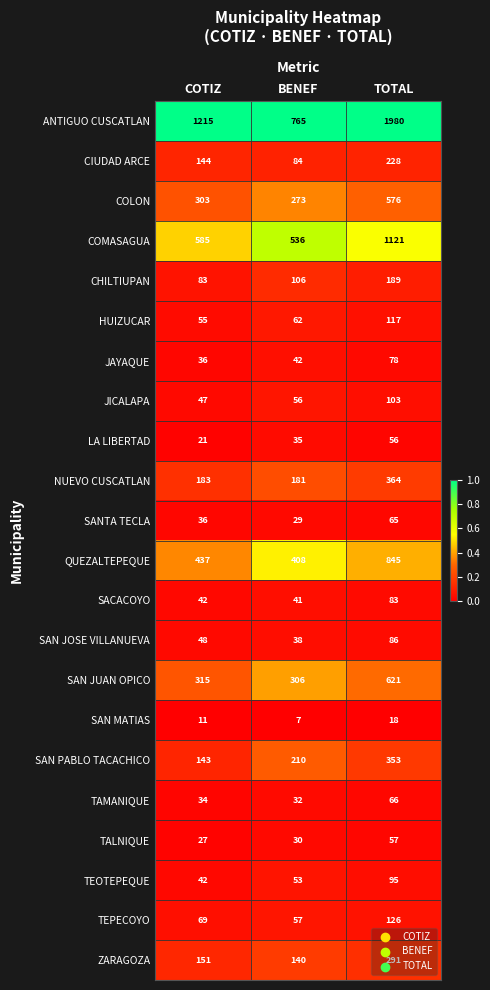

At BENEF, list the series in order from smallest to largest.

SAN MATIAS, SANTA TECLA, TALNIQUE, TAMANIQUE, LA LIBERTAD, SAN JOSE VILLANUEVA, SACACOYO, JAYAQUE, TEOTEPEQUE, JICALAPA, TEPECOYO, HUIZUCAR, CIUDAD ARCE, CHILTIUPAN, ZARAGOZA, NUEVO CUSCATLAN, SAN PABLO TACACHICO, COLON, SAN JUAN OPICO, QUEZALTEPEQUE, COMASAGUA, ANTIGUO CUSCATLAN